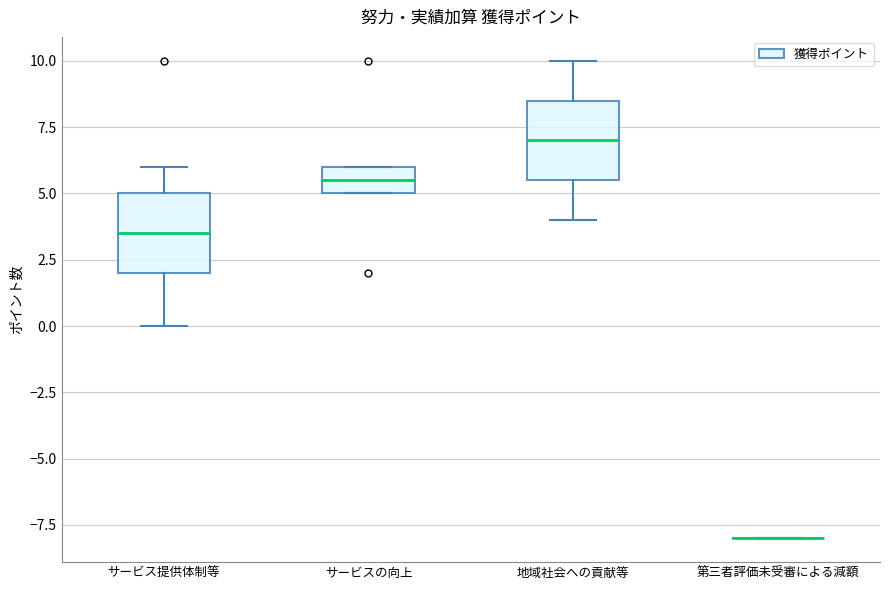

Reading left to right, read every box against the y-axis: the position of its median line, the range the box covers, and the ends of its whiskers. The values are not printed on the chart, so give them approximately, as read against the axis.

サービス提供体制等: median 3.5, box 2.0 to 5.0, whiskers 0.0 to 6.0
サービスの向上: median 5.5, box 5.0 to 6.0, whiskers 5.0 to 6.0
地域社会への貢献等: median 7.0, box 5.5 to 8.5, whiskers 4.0 to 10.0
第三者評価未受審による減額: box collapsed to a line at -8.0, whiskers -8.0 to -8.0